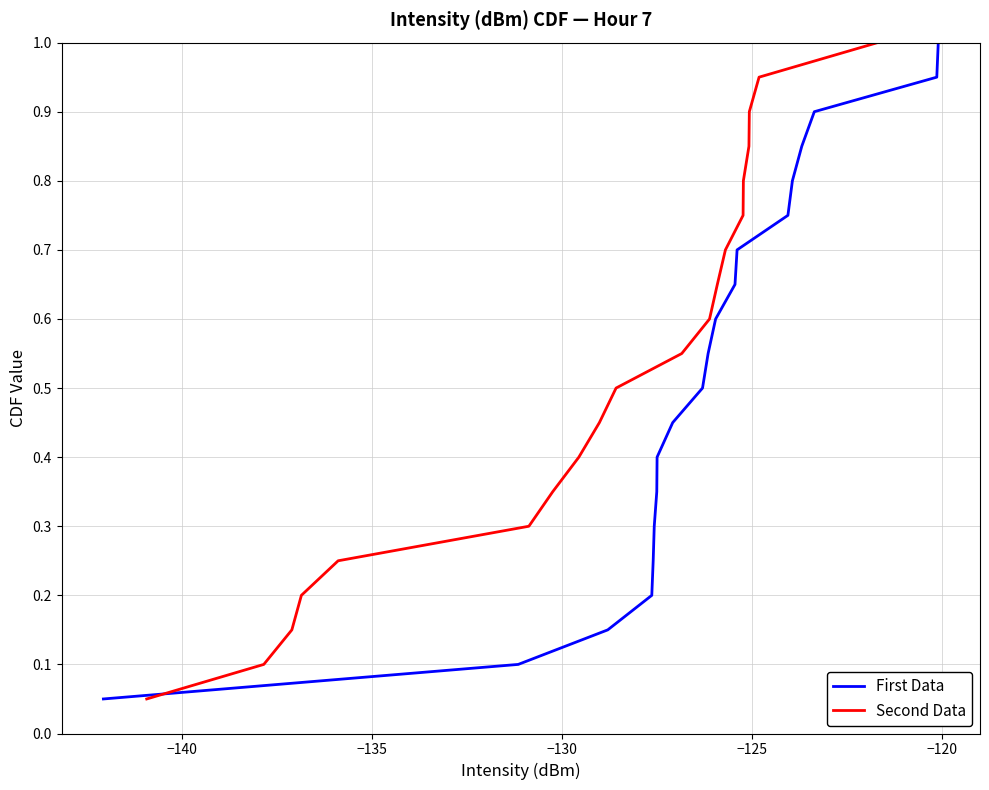

What is the maximum value for Second Data?

1.0